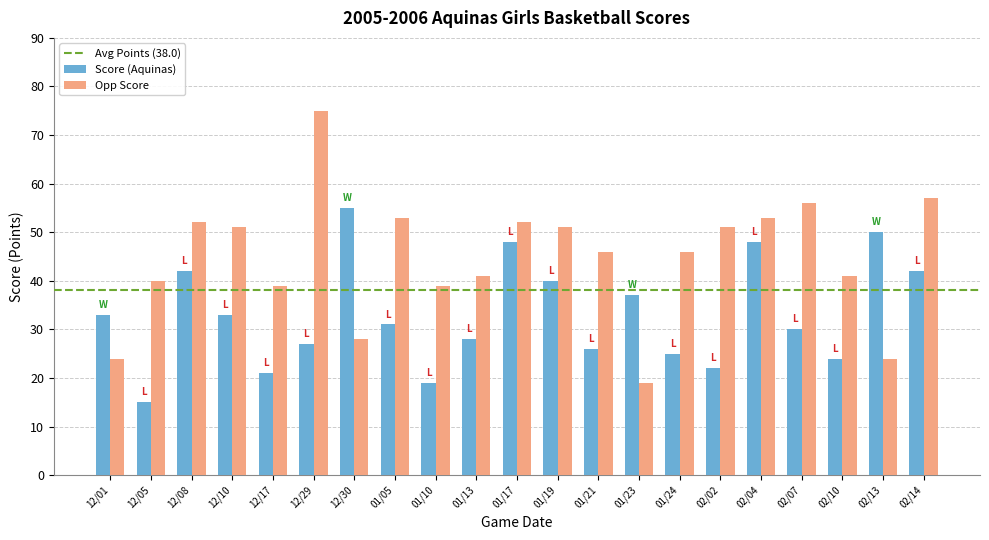

What is the smallest value displayed?

15